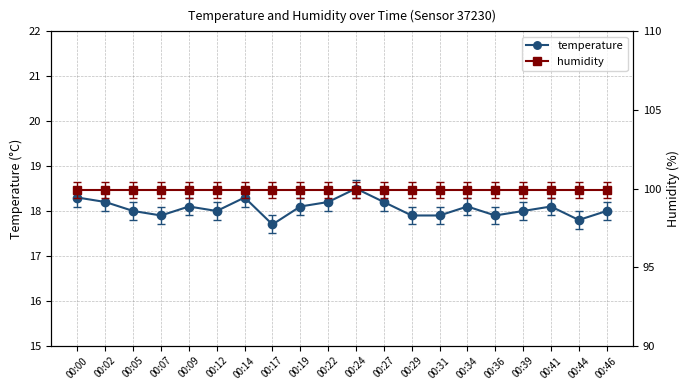

At which label does temperature reach its minimum?

00:17